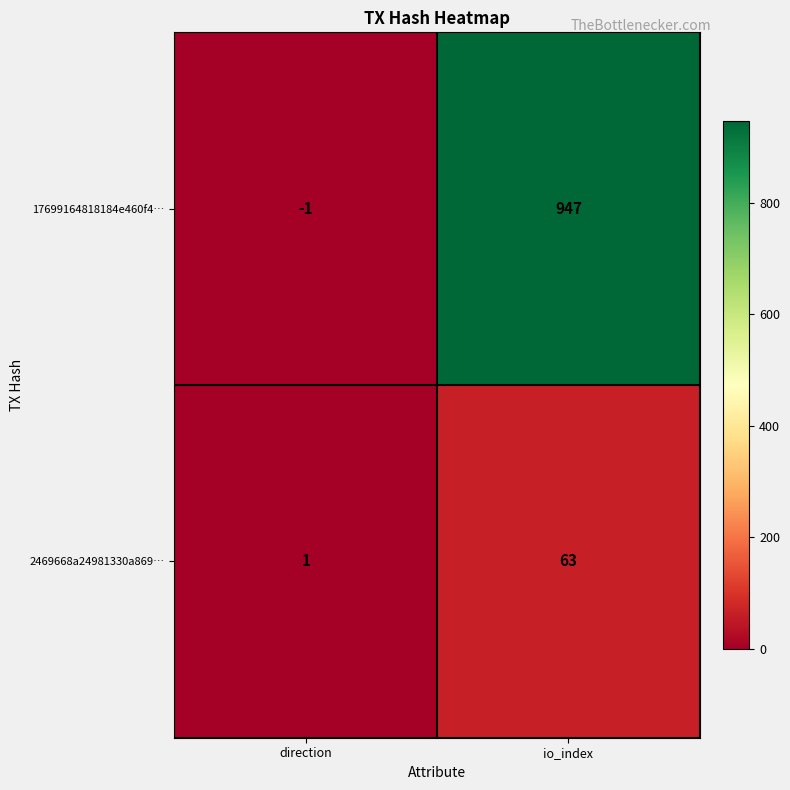

What is the average value of the 2469668a24981330a869… series?

32